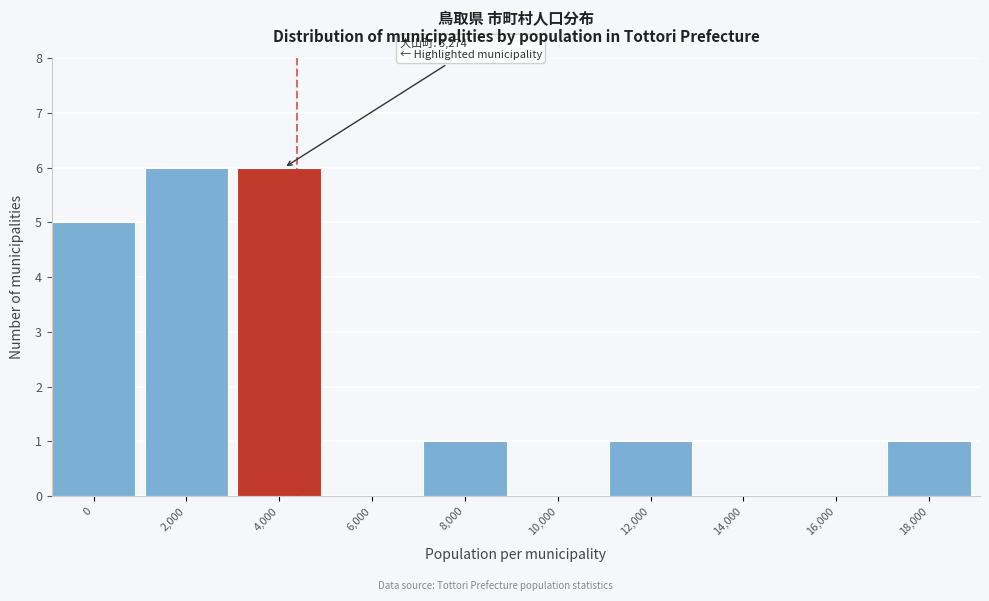

Reading left to right, list all the values displayed in this chart.

0=5	2,000=6	4,000=6	6,000=0	8,000=1	10,000=0	12,000=1	14,000=0	16,000=0	18,000=1